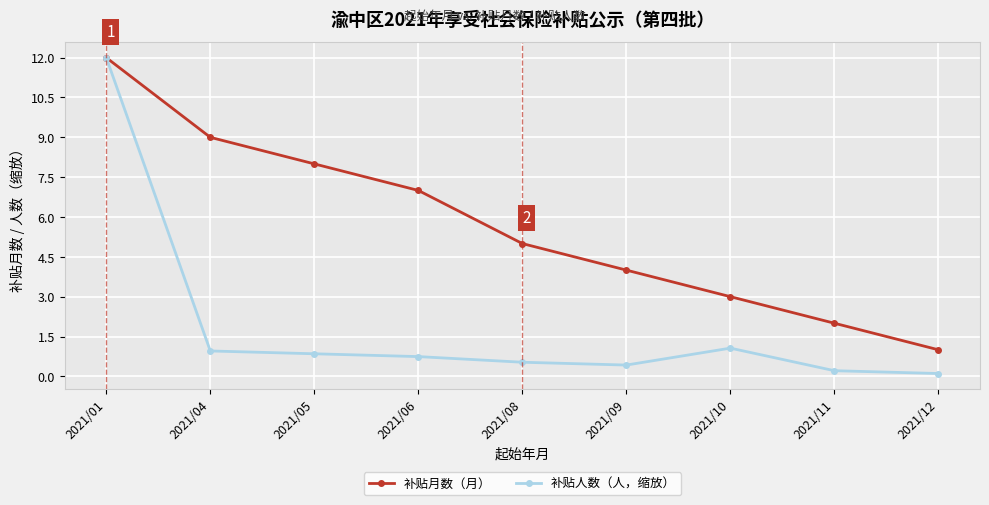

Rank the series by their average value, from lowest to highest.

补贴人数（人，缩放）, 补贴月数（月）